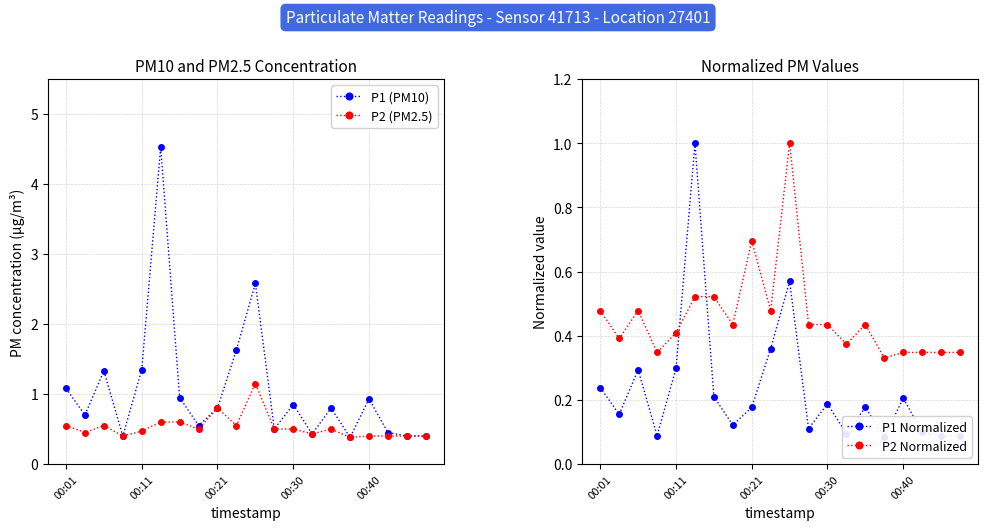

Reading left to right, transcribe all the data shown in this chart.

P1 (PM10): 1.1	0.7	1.3	0.4	1.4	4.5	0.9	0.6	0.8	1.6	2.6	0.5	0.8	0.4	0.8	0.4	0.9	0.5	0.4	0.4
P2 (PM2.5): 0.6	0.5	0.6	0.4	0.5	0.6	0.6	0.5	0.8	0.6	1.1	0.5	0.5	0.4	0.5	0.4	0.4	0.4	0.4	0.4
P1 Normalized: 0.2	0.2	0.3	0.1	0.3	1.0	0.2	0.1	0.2	0.4	0.6	0.1	0.2	0.1	0.2	0.1	0.2	0.1	0.1	0.1
P2 Normalized: 0.5	0.4	0.5	0.3	0.4	0.5	0.5	0.4	0.7	0.5	1.0	0.4	0.4	0.4	0.4	0.3	0.3	0.3	0.3	0.3